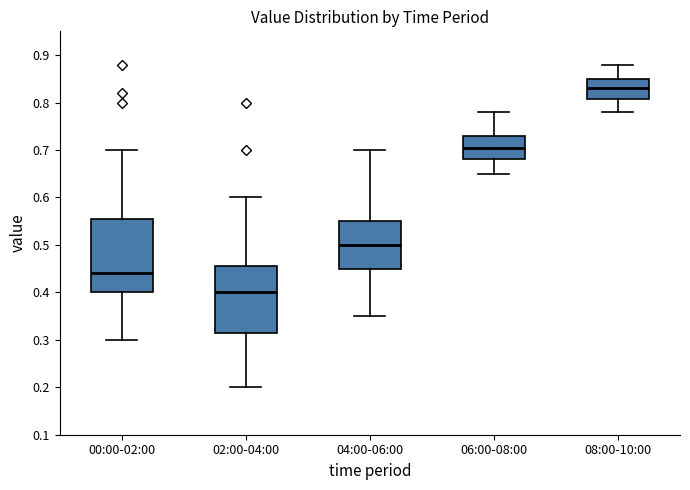

Reading left to right, transcribe this box plot: for each box, give where its median line is, the range the box spans, and where its two whiskers end, as read against the y-axis. The values are not printed on the chart, so give them approximately, as read against the axis.

00:00-02:00: median 0.44, box 0.40 to 0.56, whiskers 0.30 to 0.70
02:00-04:00: median 0.40, box 0.32 to 0.46, whiskers 0.20 to 0.60
04:00-06:00: median 0.50, box 0.45 to 0.55, whiskers 0.35 to 0.70
06:00-08:00: median 0.71, box 0.68 to 0.73, whiskers 0.65 to 0.78
08:00-10:00: median 0.83, box 0.81 to 0.85, whiskers 0.78 to 0.88